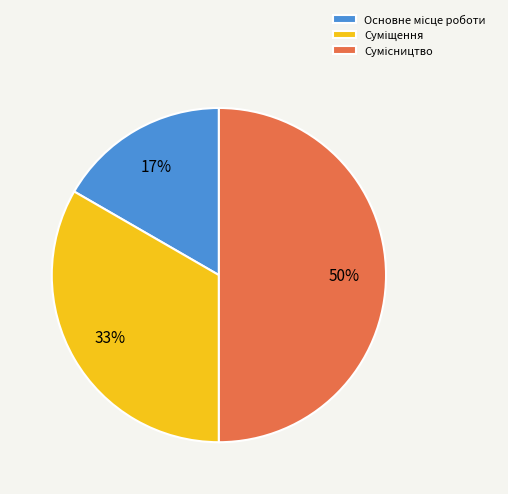

To the nearest percent, what is the difference between the largest and smallest slice percentages?

33%